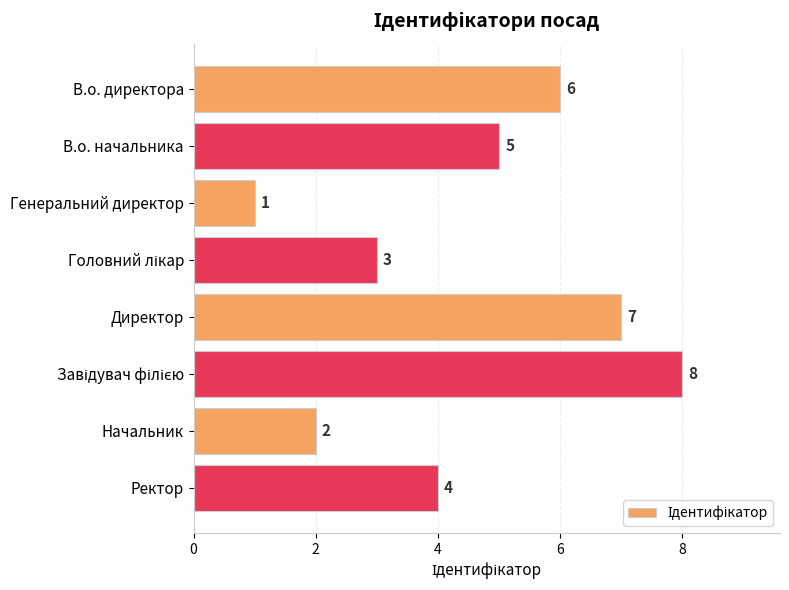

What is the sum of all values?

36